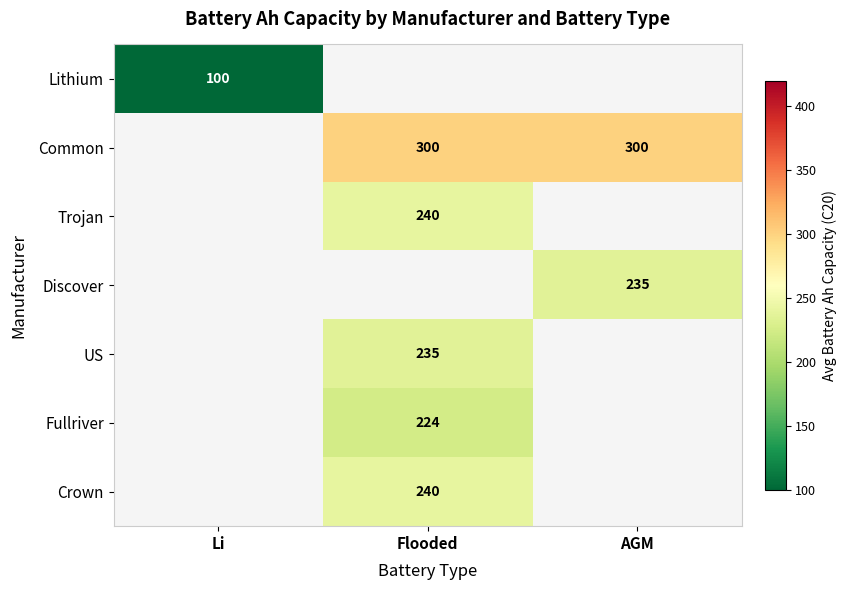

How many distinct data groups are displayed?

7